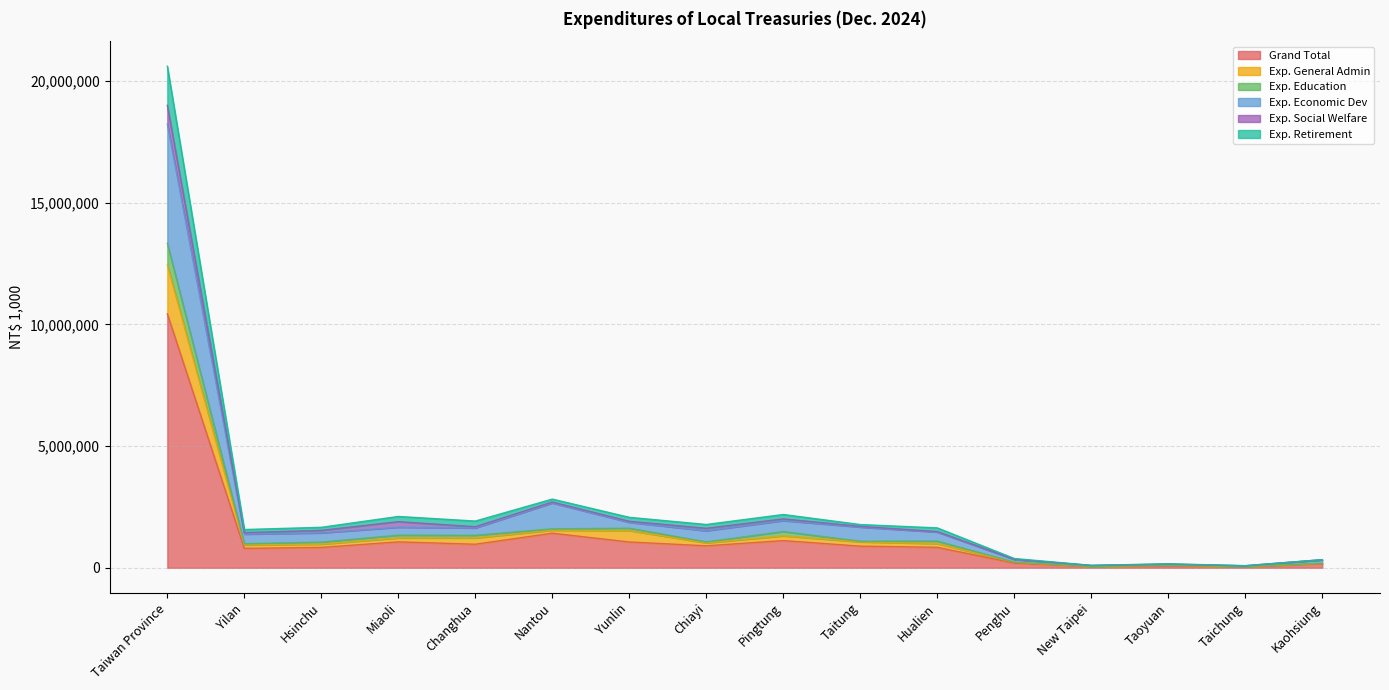

The Exp. Retirement series shows 2821838 at Nantou. True or false?

True